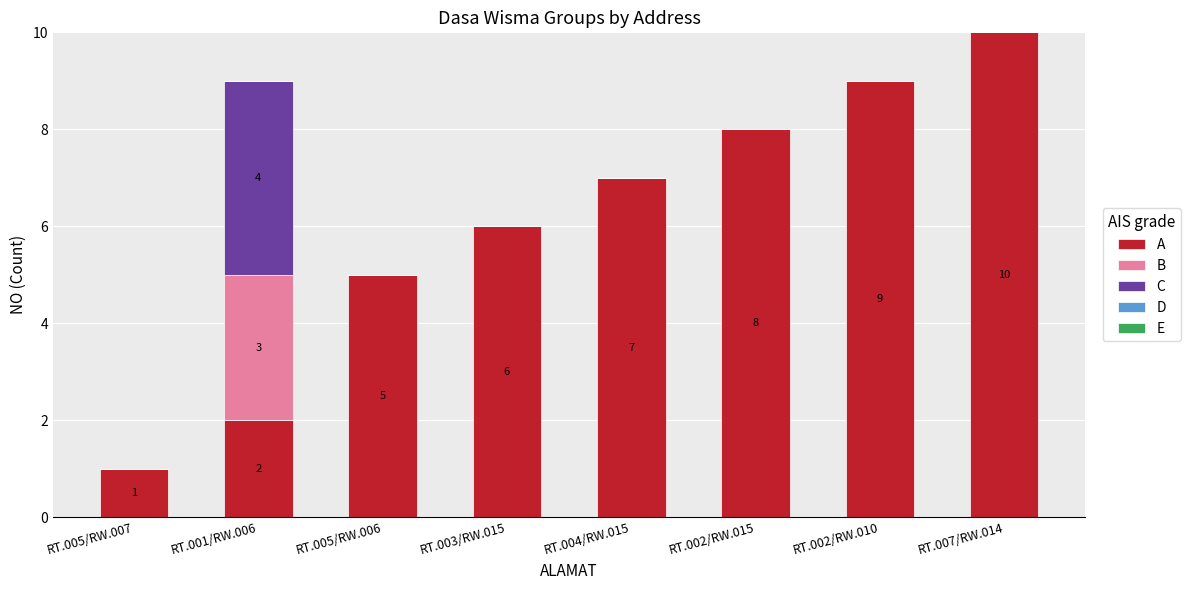

At which category is the sum across all series the highest?

RT.007/RW.014